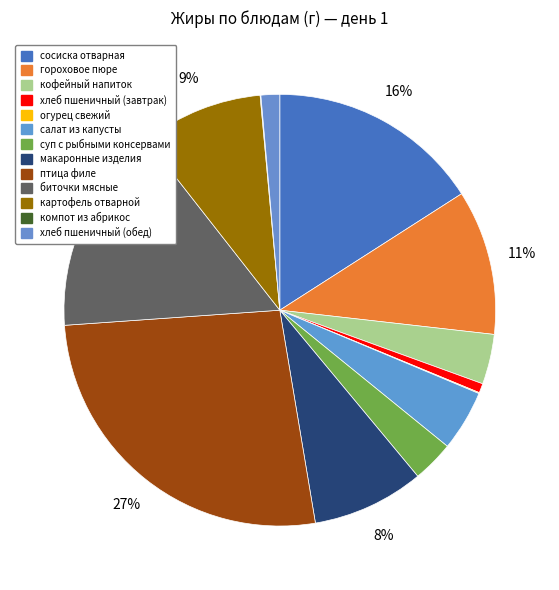

Rank the categories by value from highest to lowest.

птица филе, сосиска отварная, биточки мясные, гороховое пюре, картофель отварной, макаронные изделия, салат из капусты, кофейный напиток, суп с рыбными консервами, хлеб пшеничный (обед), хлеб пшеничный (завтрак), огурец свежий, компот из абрикос